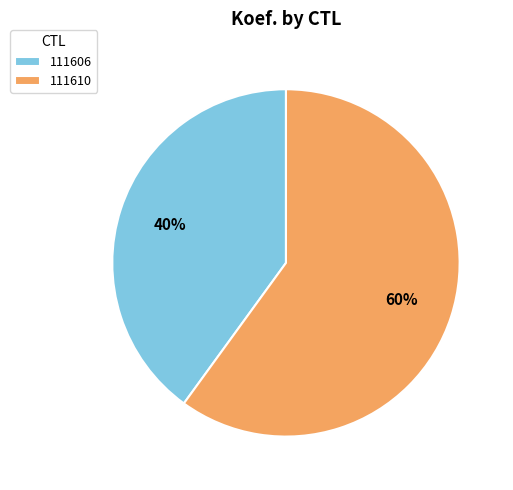

Which category has the biggest portion of the pie?

111610